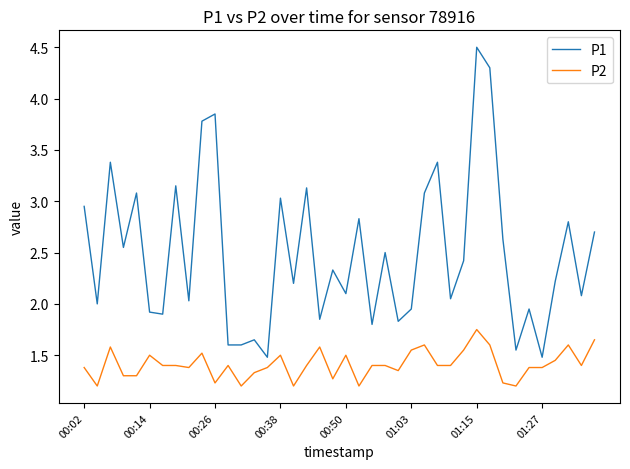

Rank the series by their average value, from highest to lowest.

P1, P2